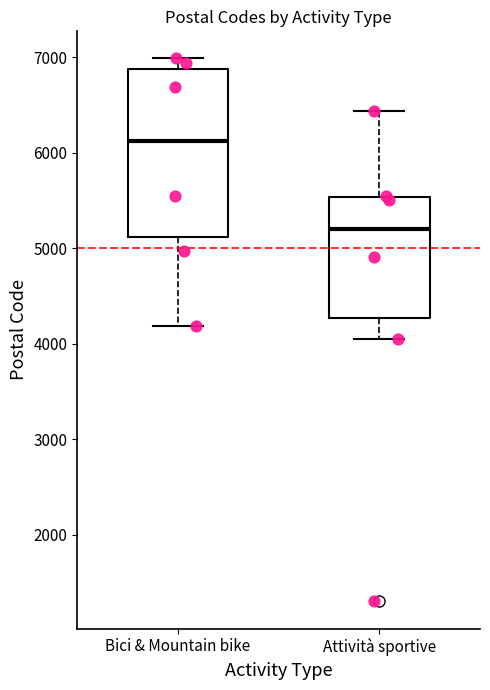

Reading left to right, read every box against the y-axis: the position of its median line, the range the box covers, and the ends of its whiskers. The values are not printed on the chart, so give them approximately, as read against the axis.

Bici & Mountain bike: median 6100, box 5100 to 6900, whiskers 4200 to 7000
Attività sportive: median 5200, box 4300 to 5500, whiskers 4100 to 6400